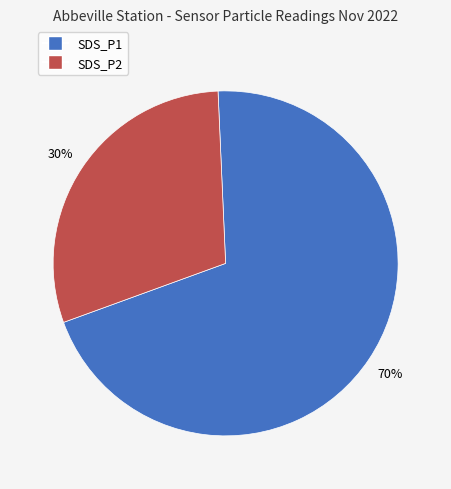

To the nearest percent, what is the difference between the SDS_P1 and SDS_P2 slice percentages?

40%